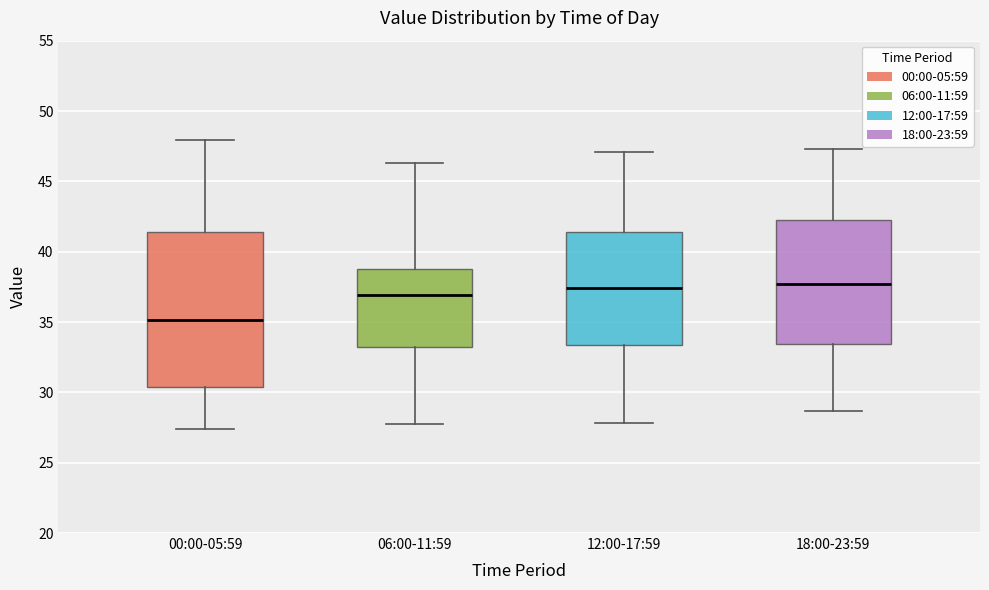

Comparing the boxes themselves (not the whiskers), which one is the tallest?

00:00-05:59